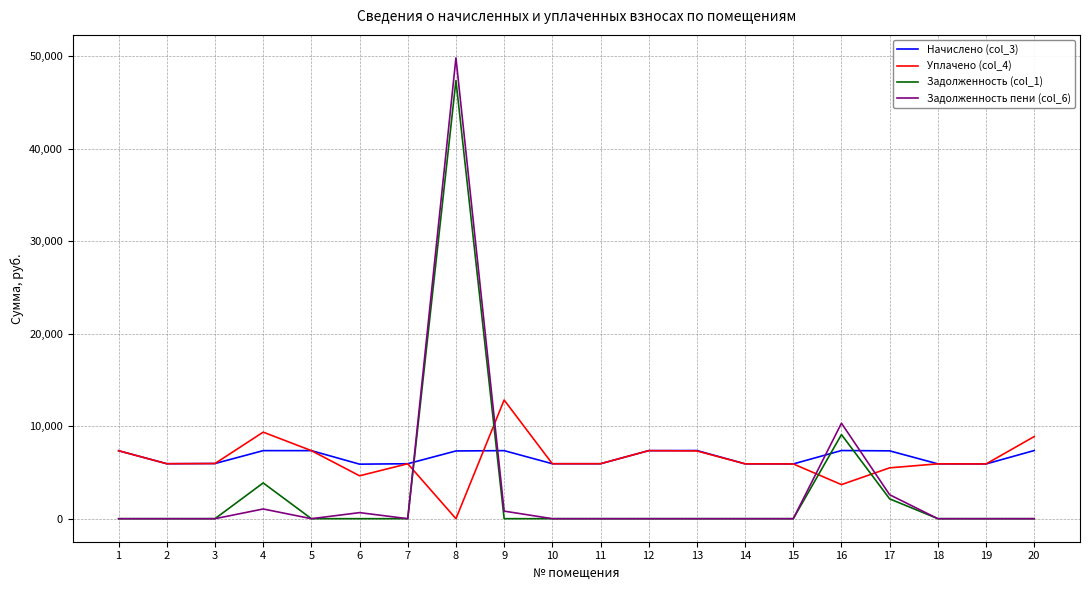

What are all the series names shown in the legend?

Начислено (col_3), Уплачено (col_4), Задолженность (col_1), Задолженность пени (col_6)